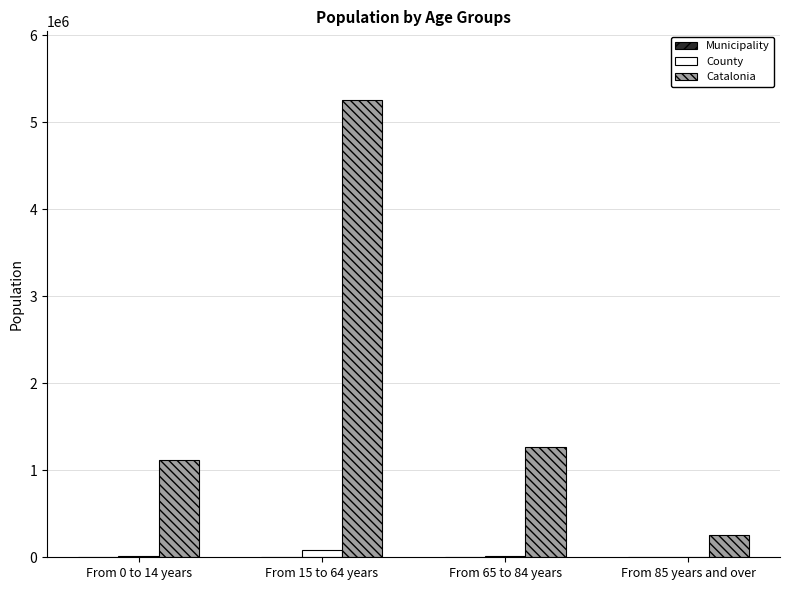

What is the greatest value displayed?

5255889